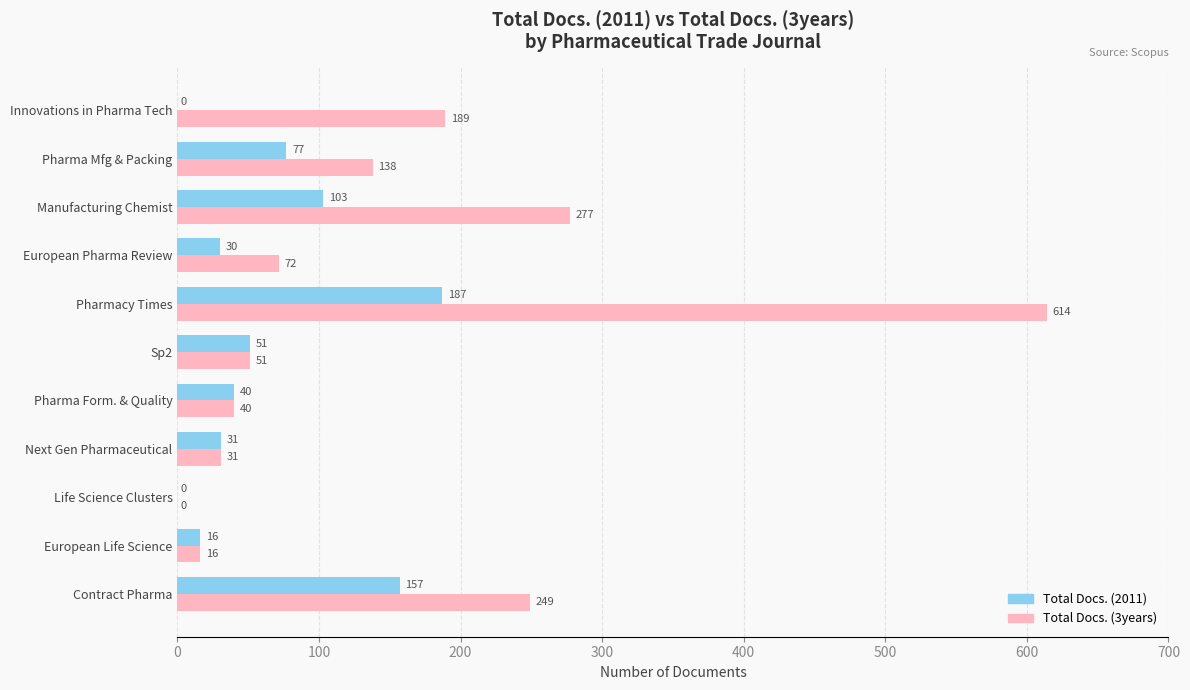

Read the Total Docs. (2011) value at Manufacturing Chemist.

103